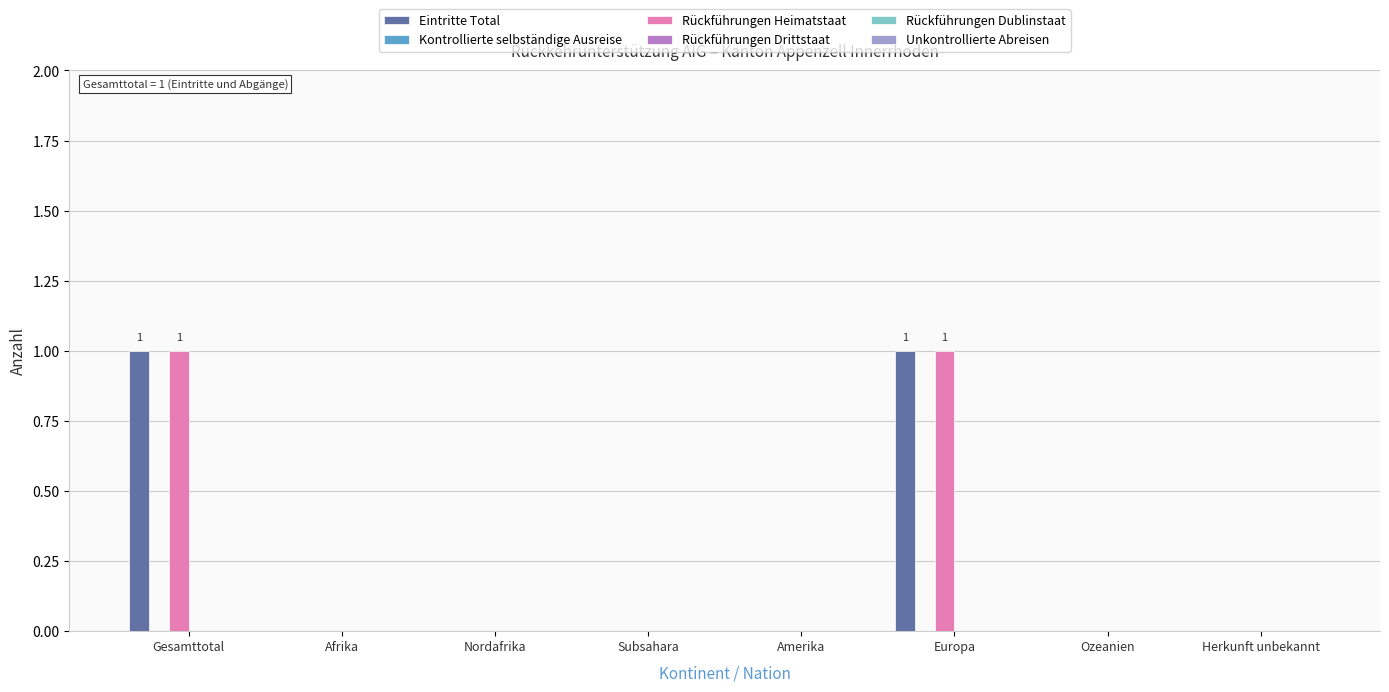

The value of Rückführungen Heimatstaat at Amerika is 0. True or false?

True